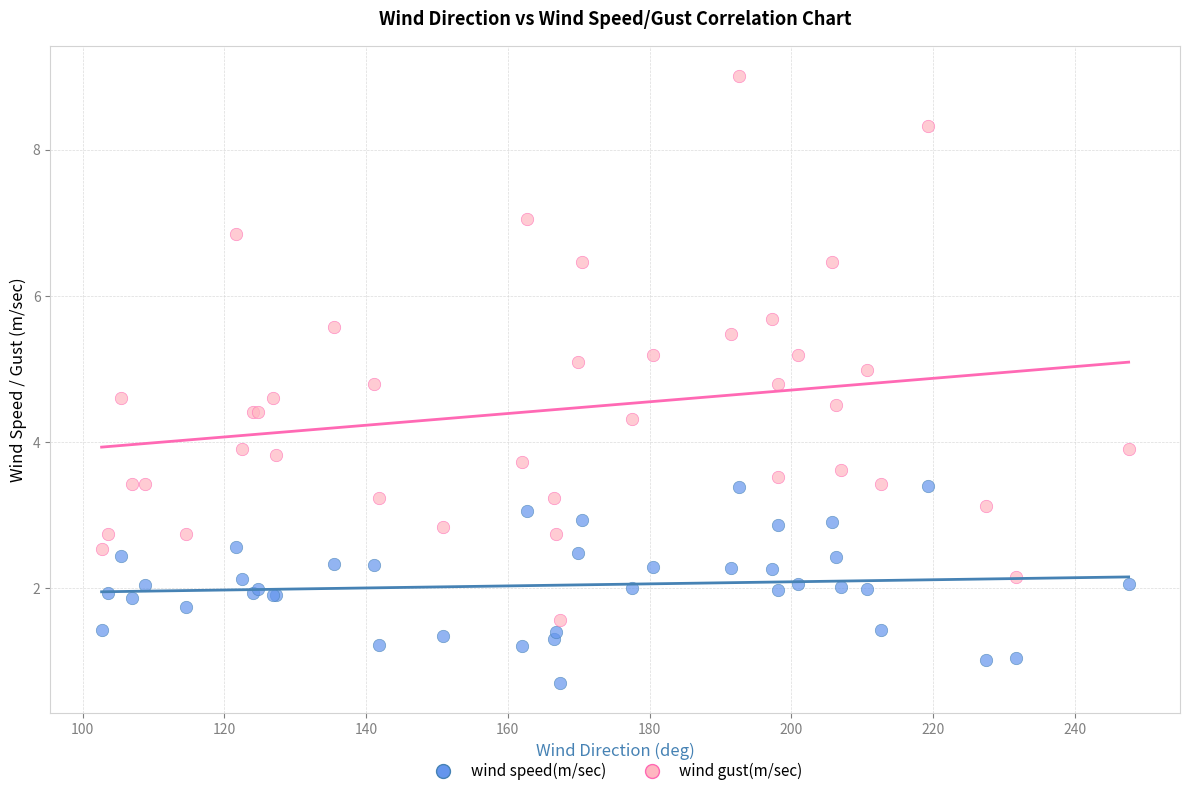

Which series contains the lowest Y value?

wind speed(m/sec)